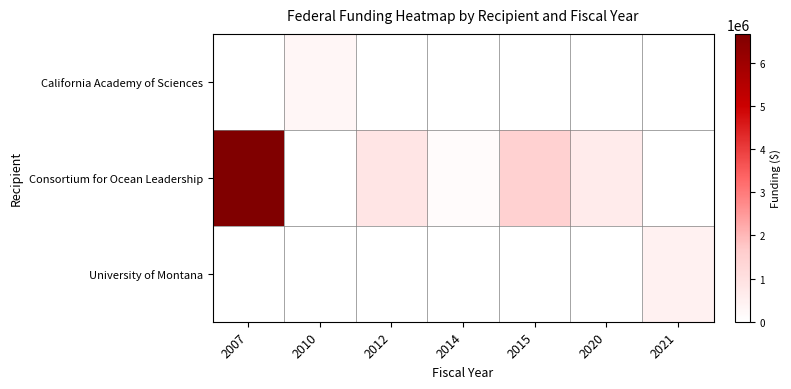

Which series changed the most between 2012 and 2020?

Consortium for Ocean Leadership